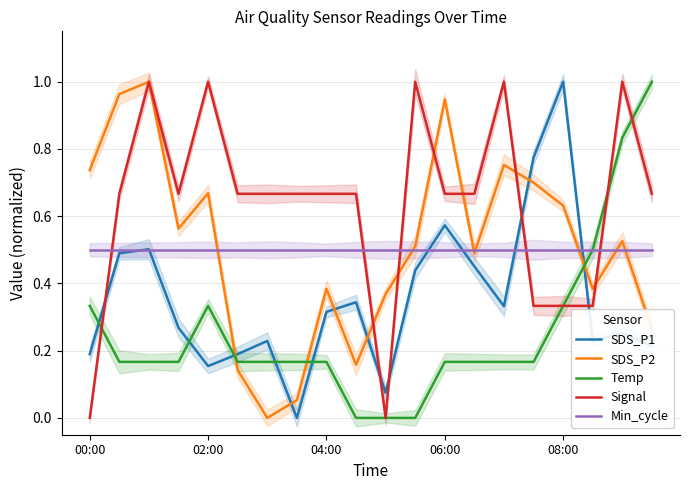

True or false: Temp and SDS_P2 cross at least once.

True